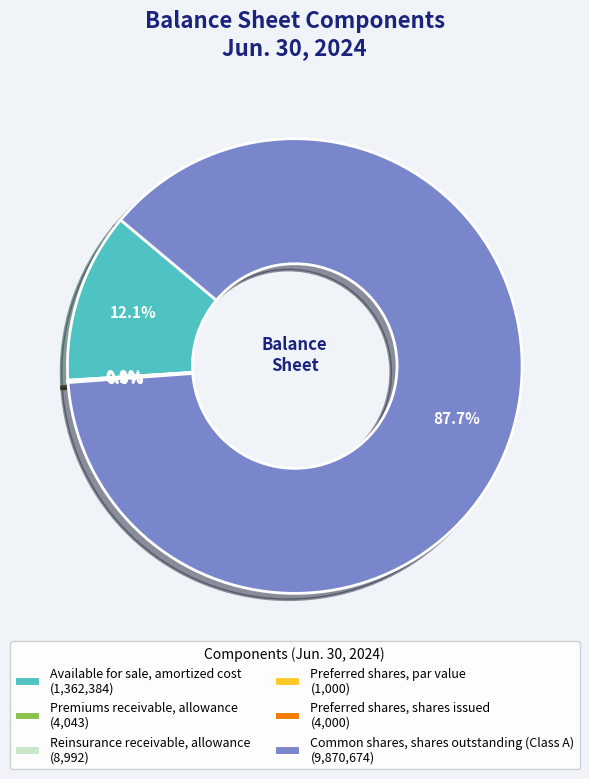

Which slice is the largest?

Common shares, shares outstanding (Class A)